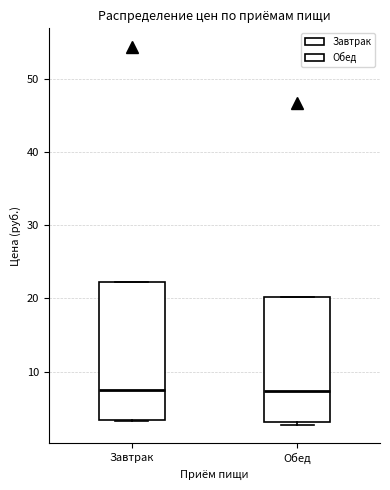

Where is the lower edge of the box for Обед on the y-axis? The values are not printed on the chart, so give them approximately, as read against the axis.

3